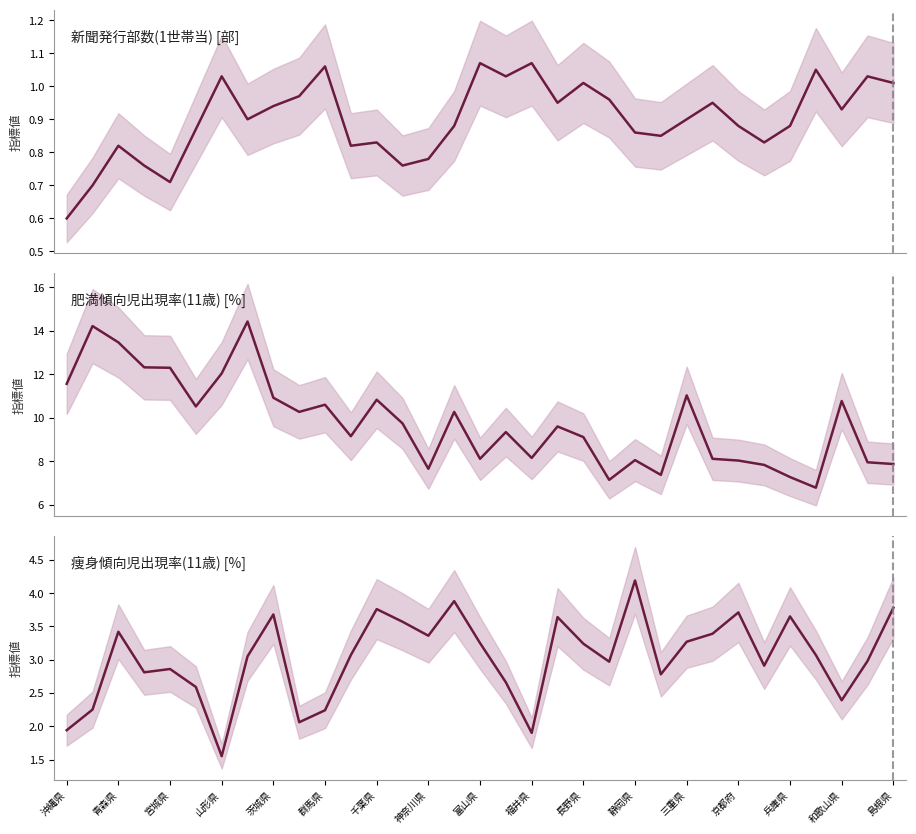

The 肥満傾向児出現率(11歳) series shows 8.2 at 福井県. True or false?

True